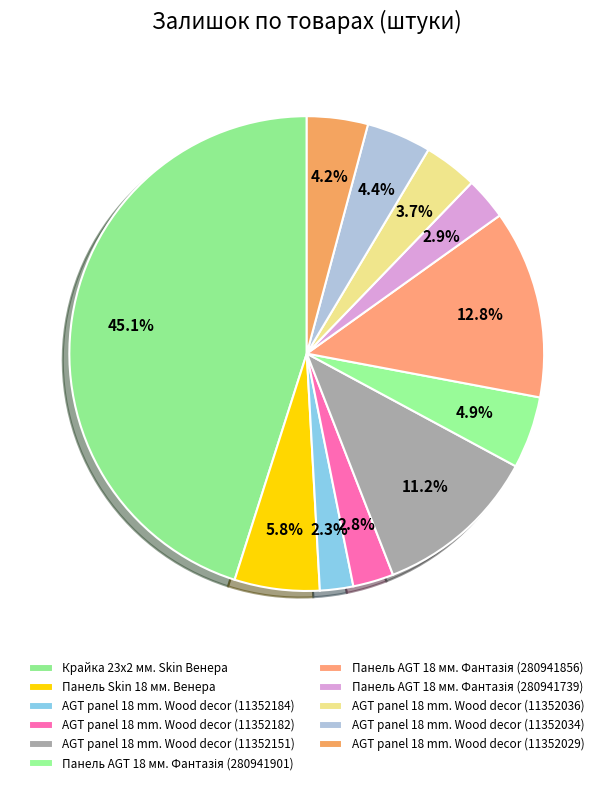

Which category has the smallest portion of the pie?

AGT panel 18 mm. Wood decor (11352184)